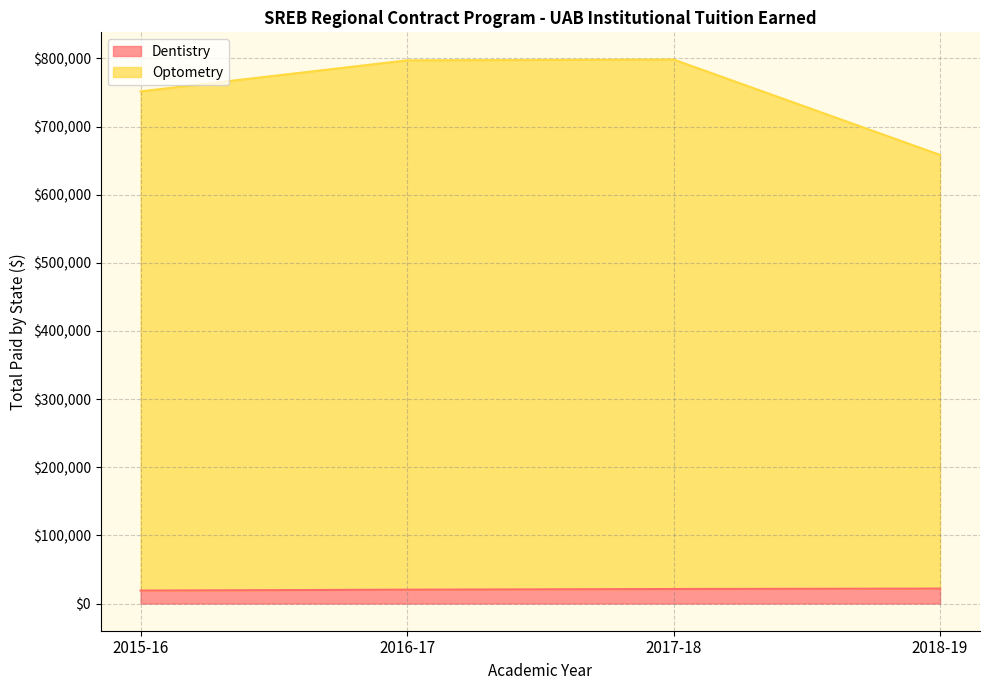

Which series has the largest total across all categories?

Optometry